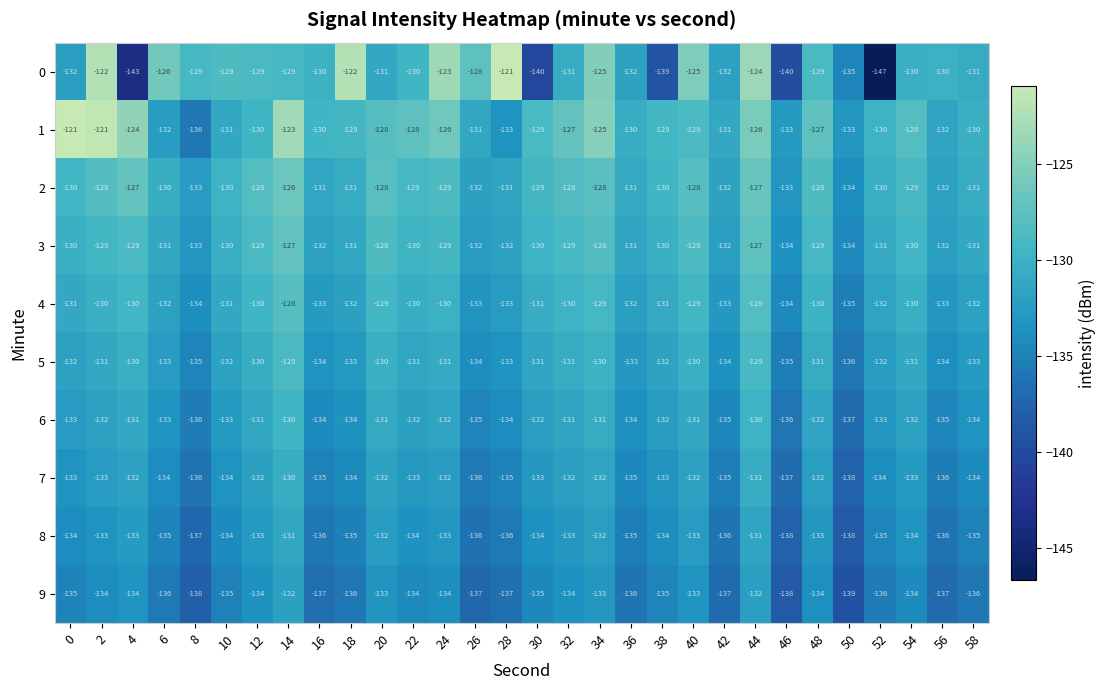

What value does the 1 series have at 22?

-128